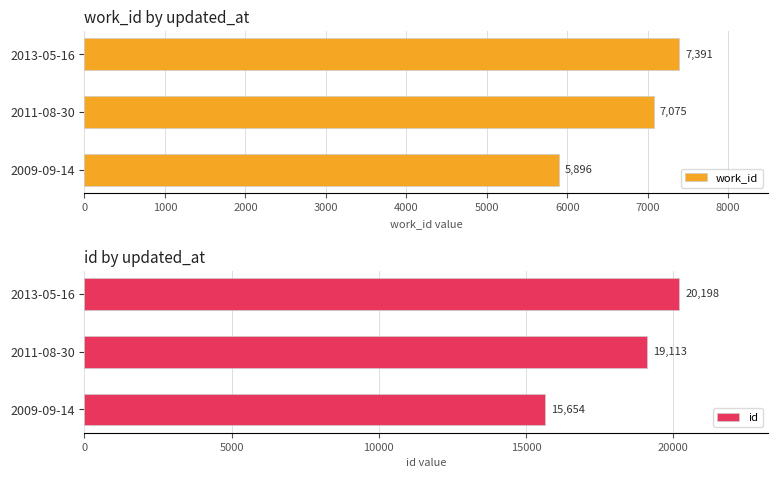

Which category has the lowest value in the work_id series?

2009-09-14